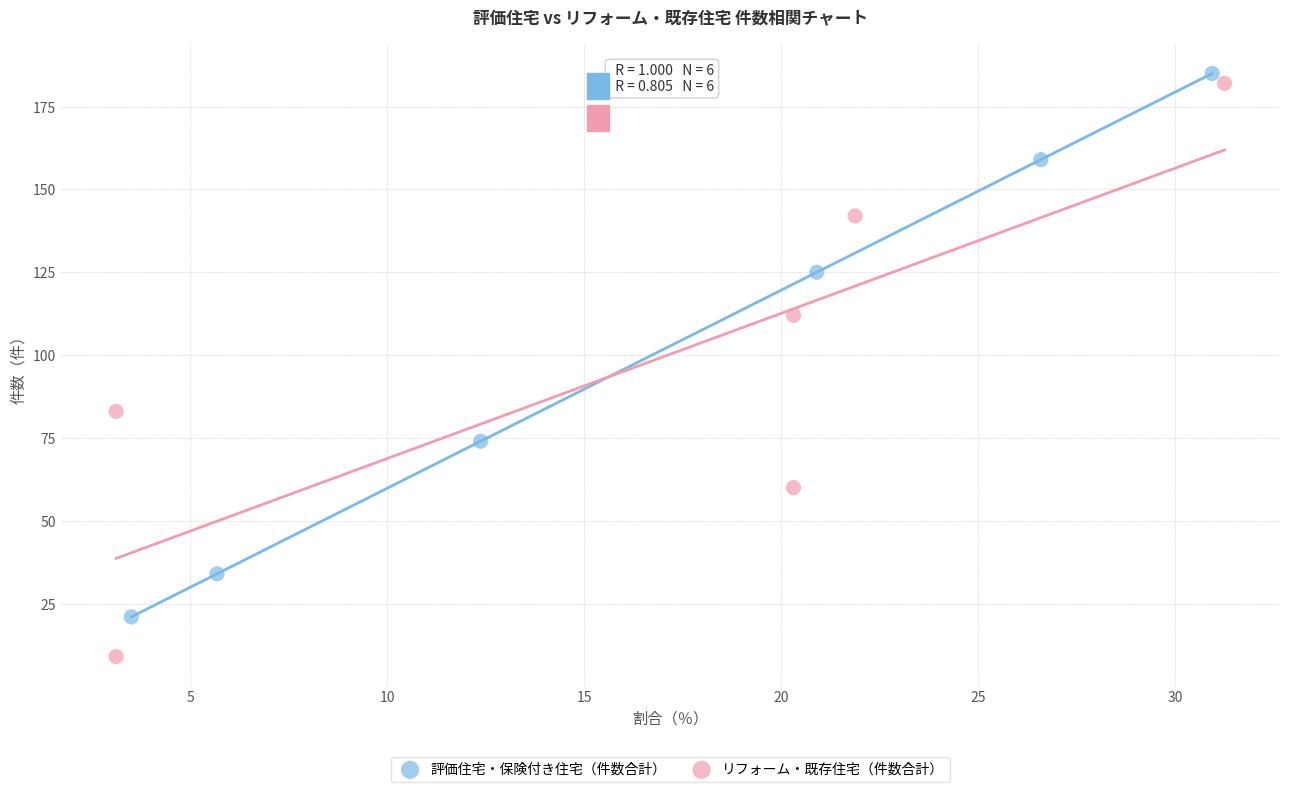

Which series has the widest spread of Y values?

リフォーム・既存住宅（件数合計）